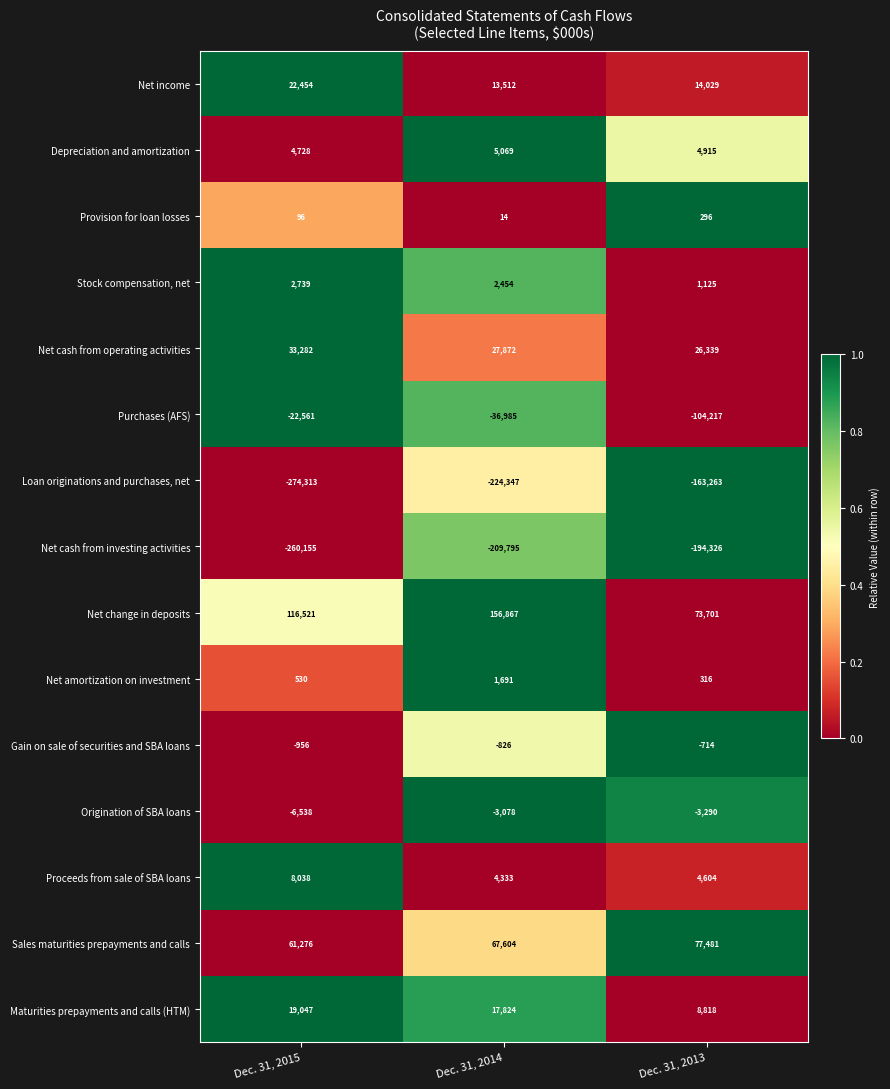

What is the greatest value displayed?

156867